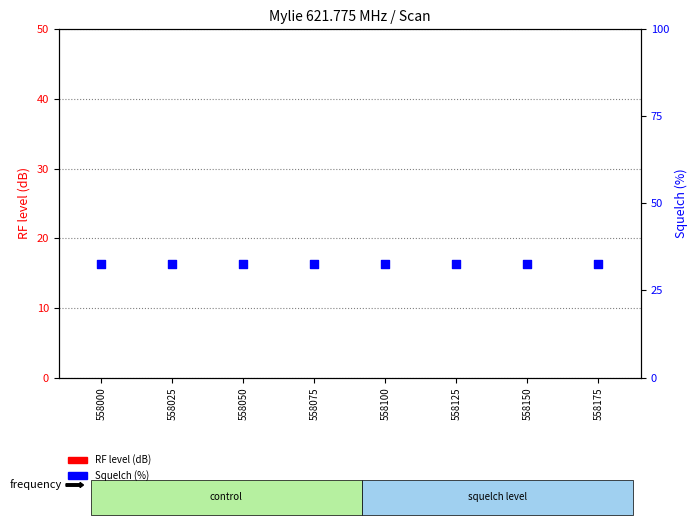

Is the value of Squelch (%) at 558175 greater than the value of RF level (dB) at 558100?

Yes